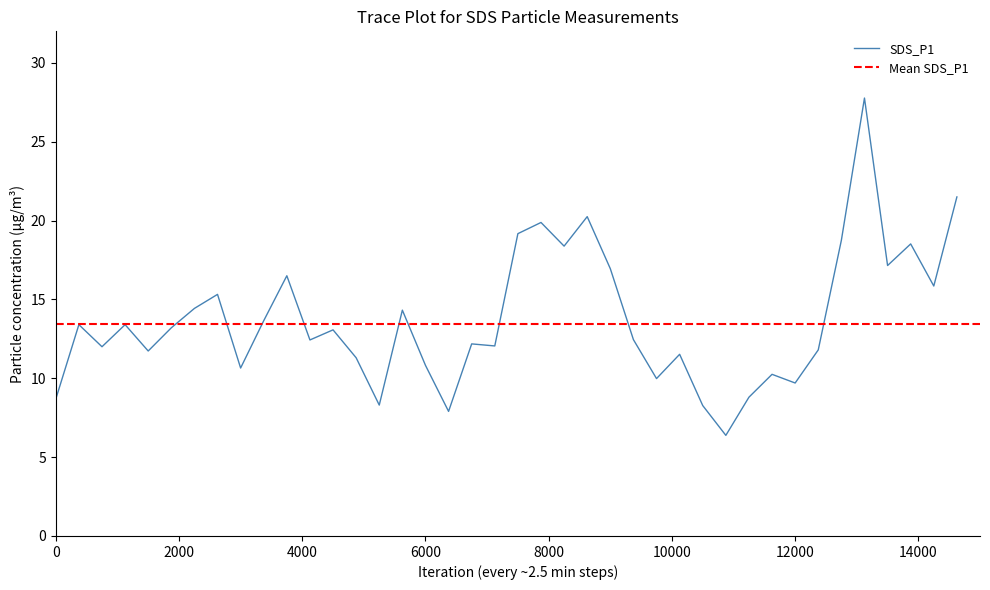

Reading left to right, what are all the values shown in this chart?

8.7	13.4	12.0	13.4	11.7	13.2	14.4	15.3	10.7	13.7	16.5	12.4	13.1	11.3	8.3	14.3	10.8	7.9	12.2	12.1	19.2	19.9	18.4	20.2	16.9	12.4	10.0	11.5	8.3	6.4	8.8	10.2	9.7	11.8	18.8	27.8	17.1	18.5	15.8	21.5